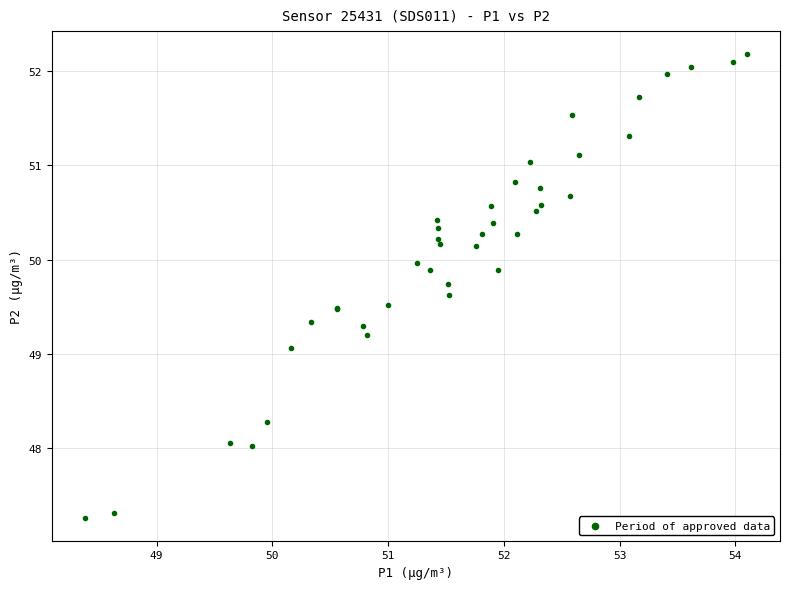

What Y value in the scatter plot is closest to 49?

49.1